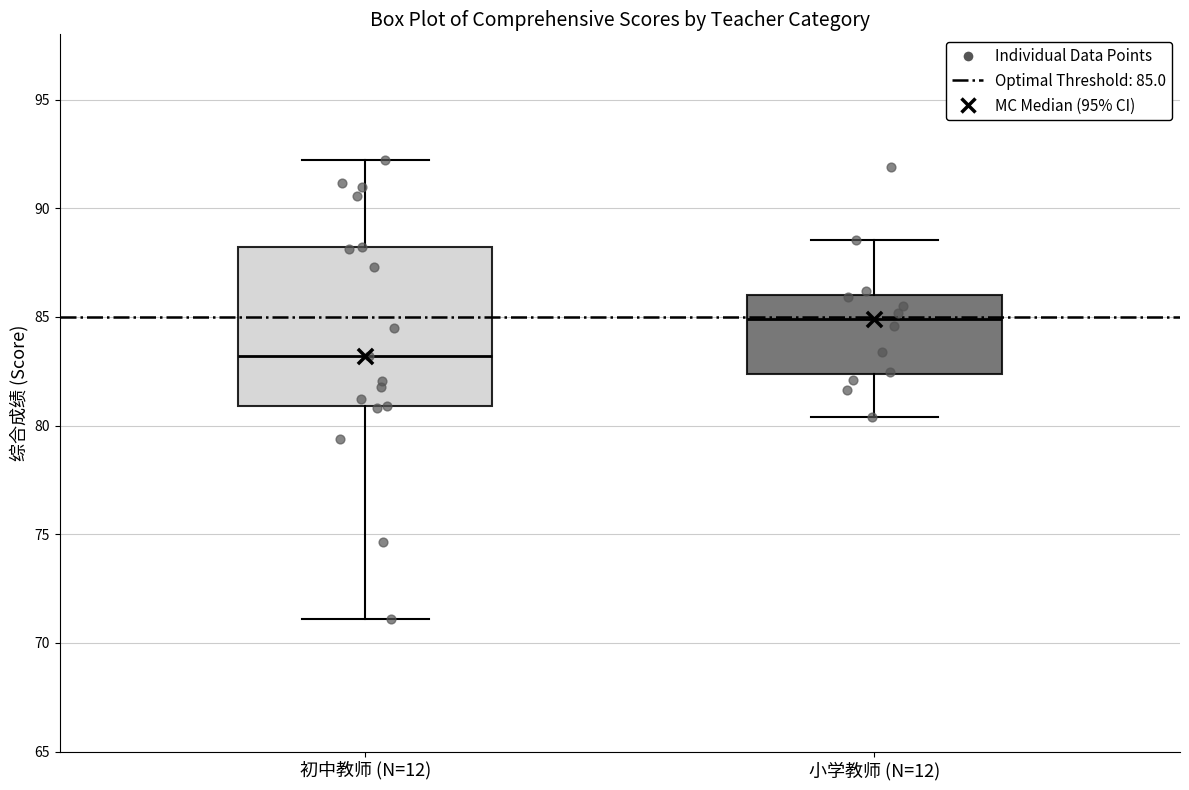

Reading left to right, read every box against the y-axis: the position of its median line, the range the box covers, and the ends of its whiskers. The values are not printed on the chart, so give them approximately, as read against the axis.

初中教师 (N=12): median 83.0, box 81.0 to 88.0, whiskers 71.0 to 92.0
小学教师 (N=12): median 85.0, box 82.5 to 86.0, whiskers 80.5 to 88.5